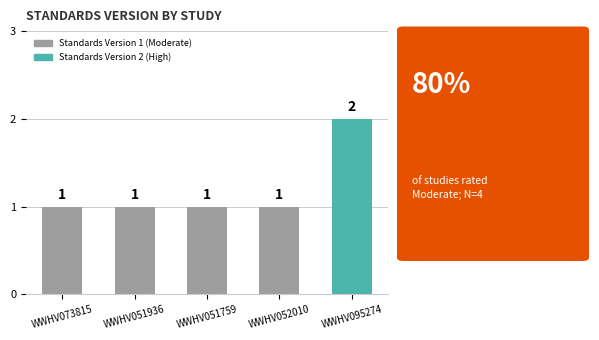

Reading left to right, transcribe all the data shown in this chart.

1	1	1	1	2